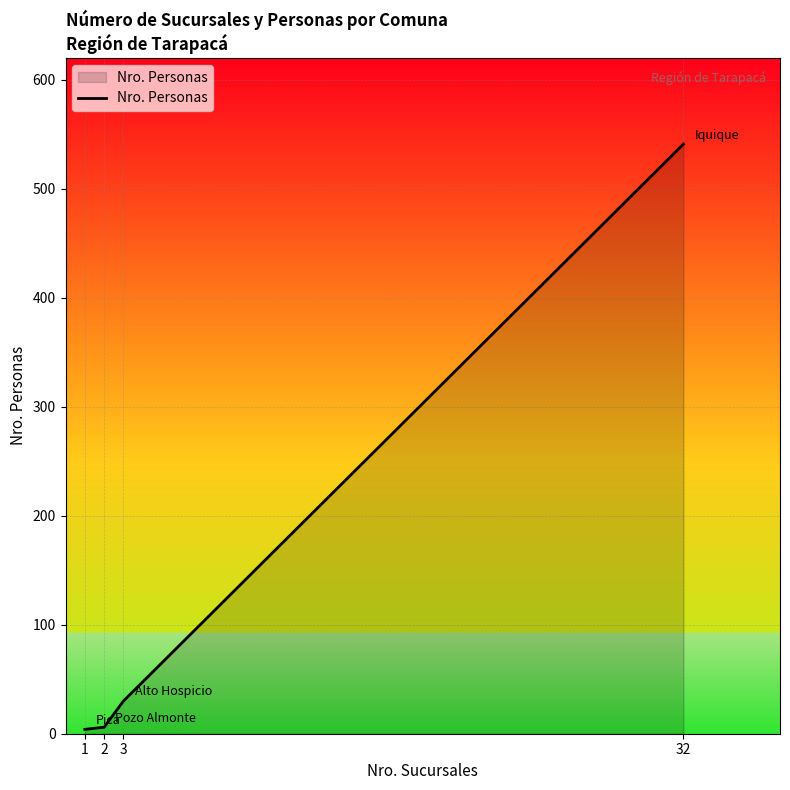

How many values are below 30?

2